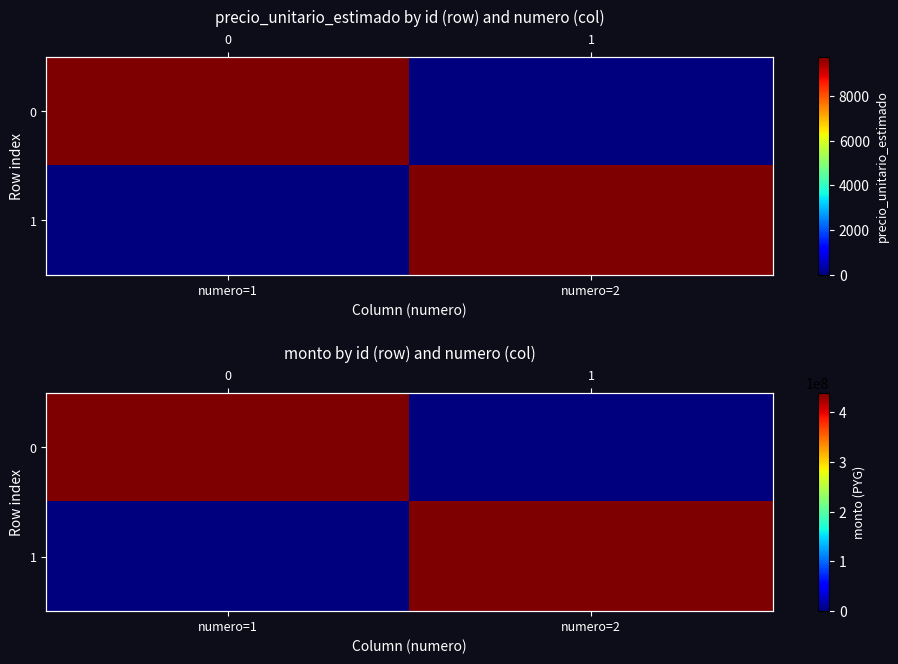

Rank the series by their maximum value, from highest to lowest.

0, 1